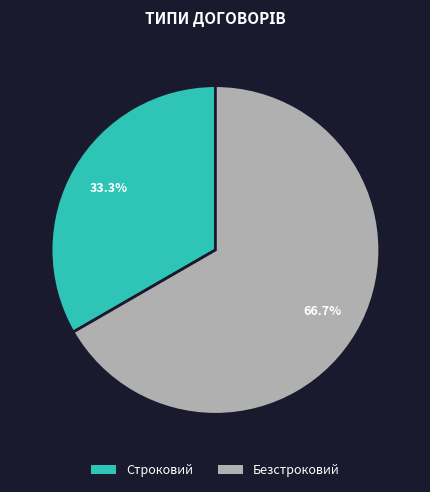

Approximately how many times larger is the value at Строковий compared to Безстроковий?

0.5